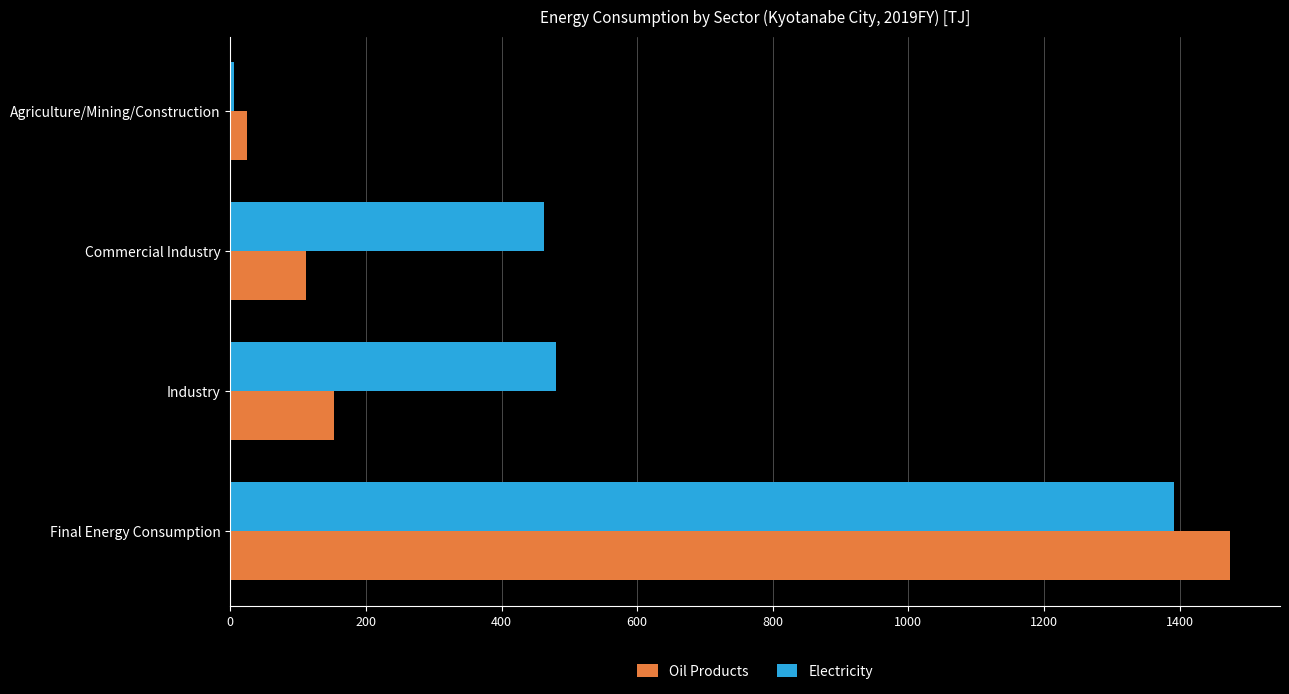

True or false: Electricity has a value of 1391.9 at Final Energy Consumption.

True